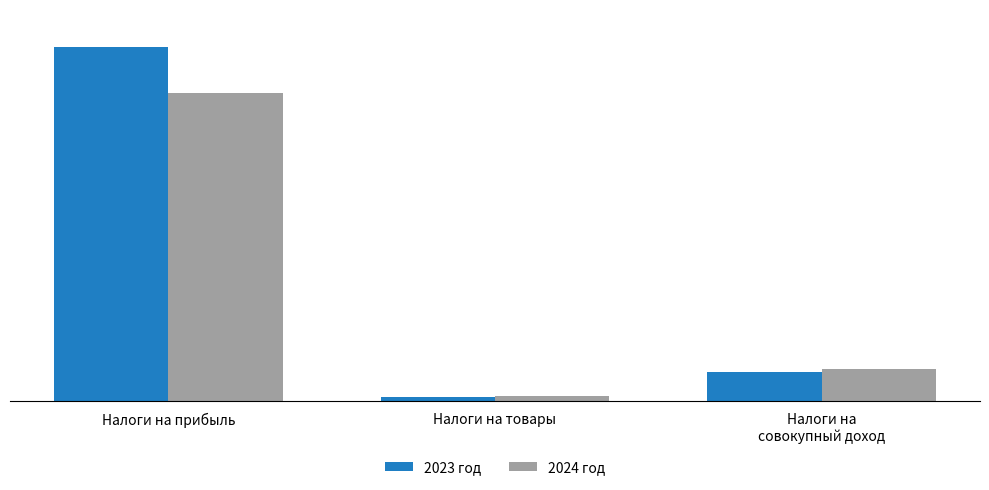

Which series has the largest range (max minus min)?

2023 год